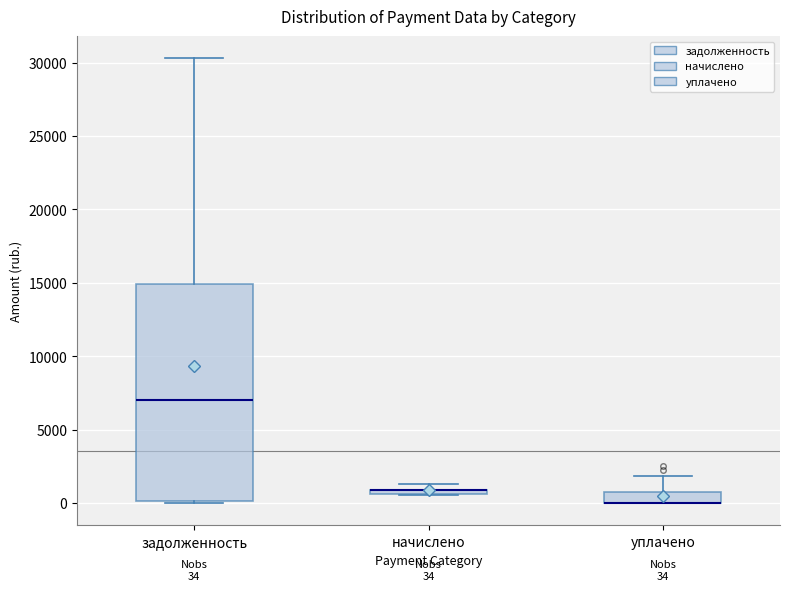

Comparing the boxes themselves (not the whiskers), which one is the tallest?

задолженность